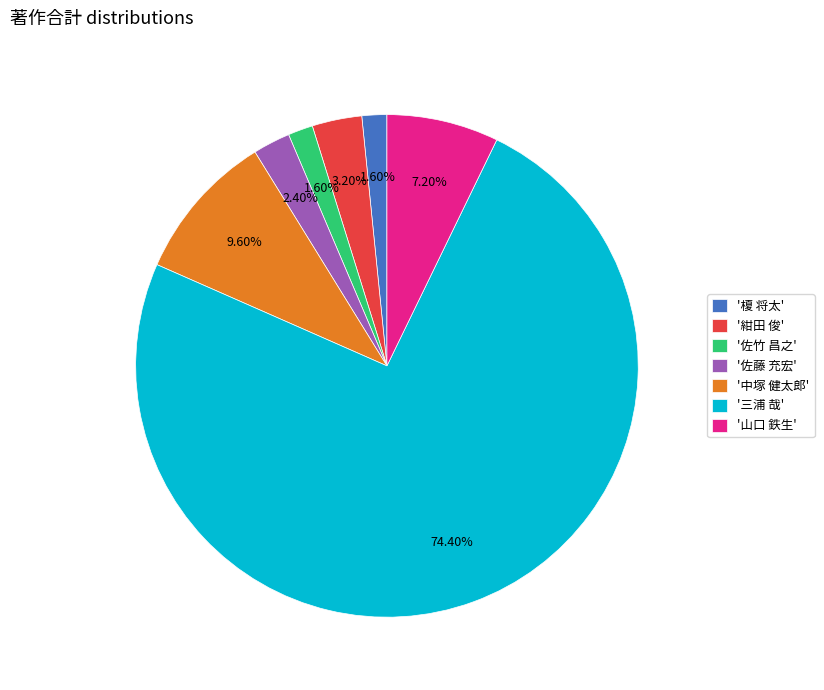

Do '三浦 哉' and '佐竹 昌之' together represent more than half of the pie?

Yes